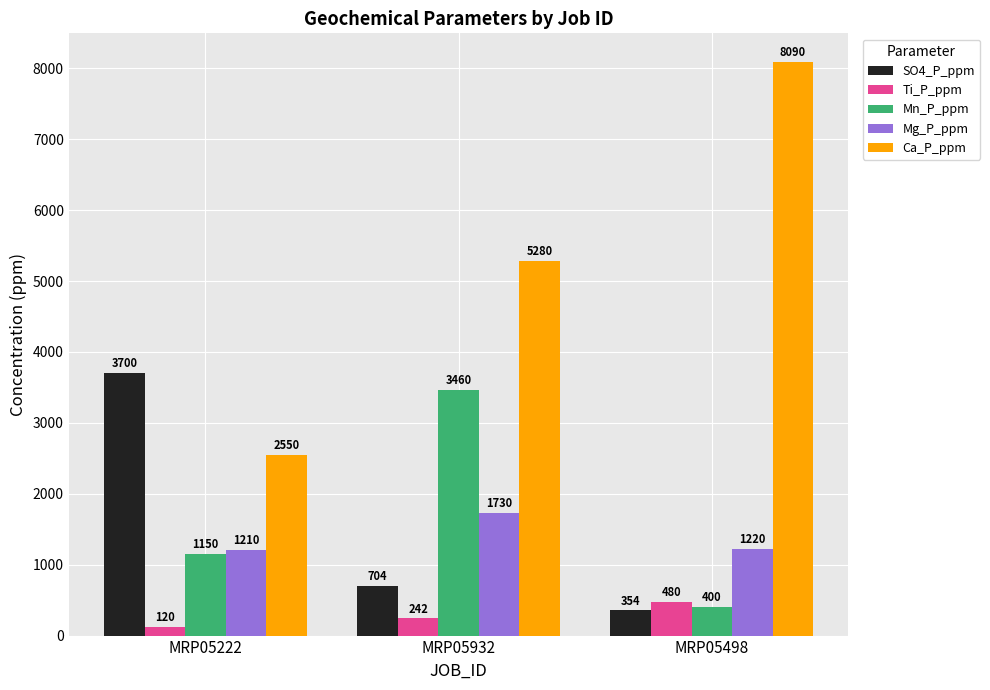

Which series has the largest range (max minus min)?

Ca_P_ppm